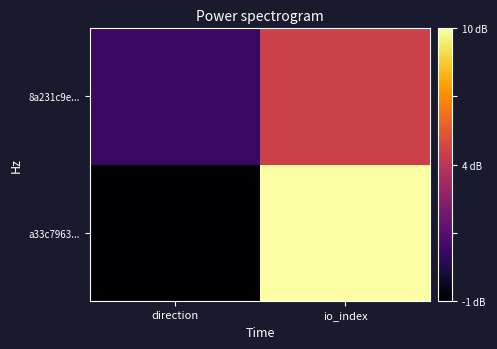

What is the smallest value displayed?

-1